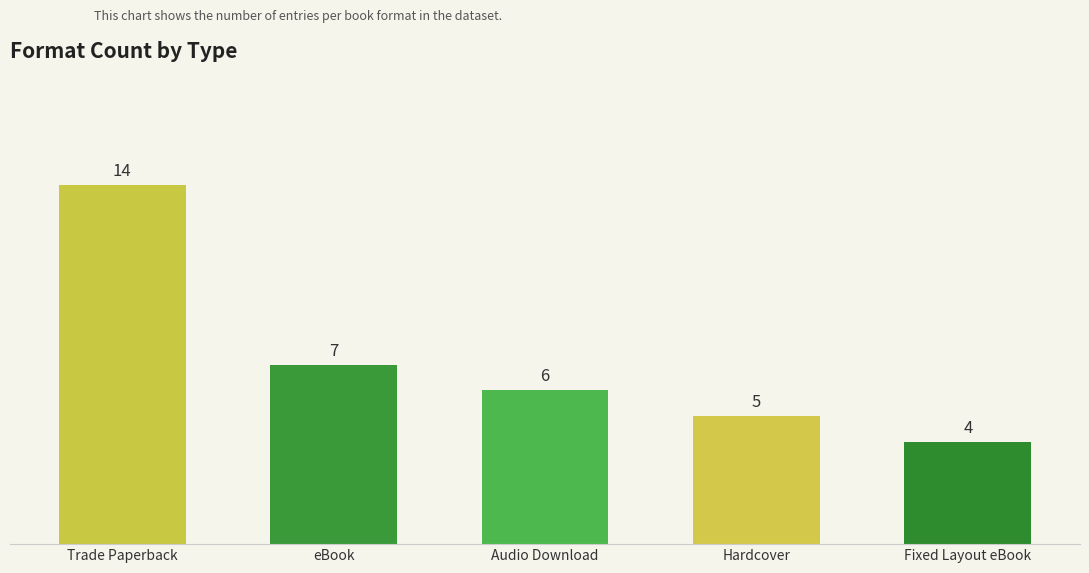

Does the chart contain any negative values?

No